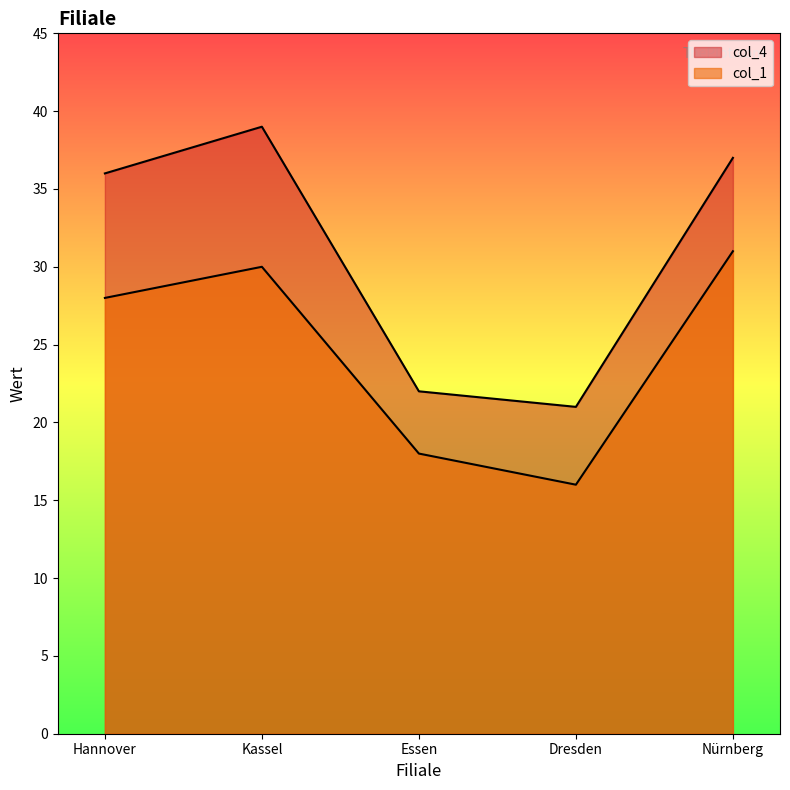

List the labels in order of col_4 value, largest first.

Kassel, Nürnberg, Hannover, Essen, Dresden